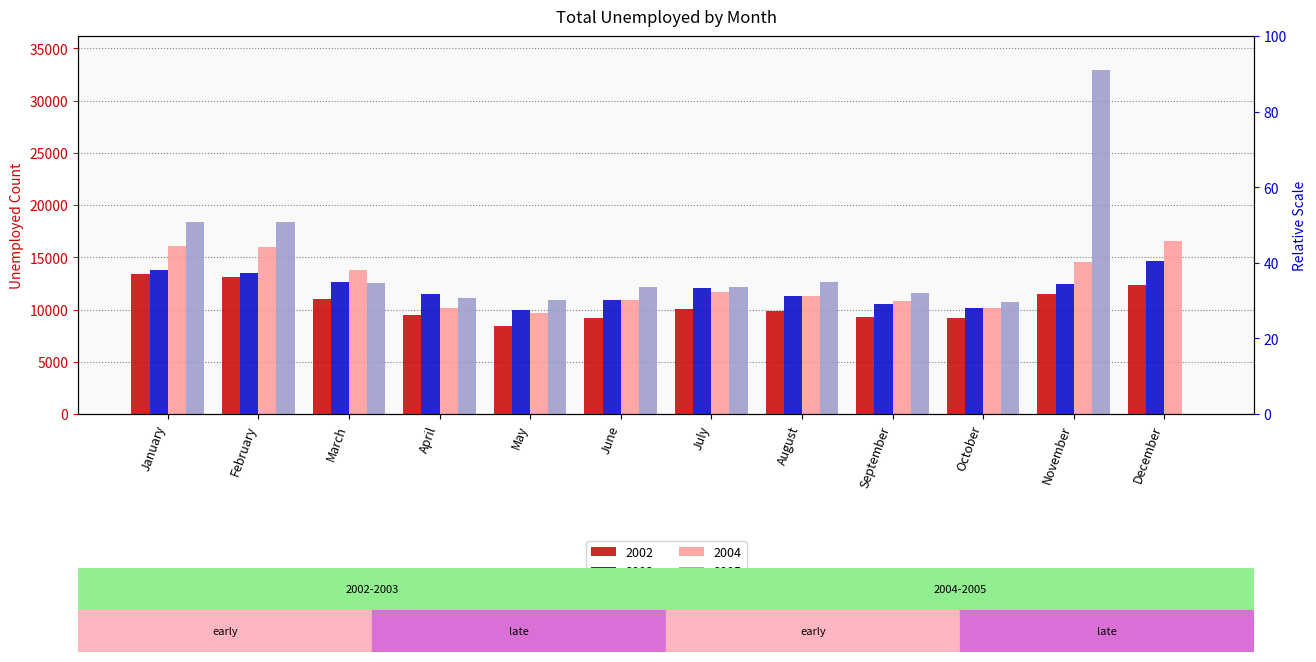

Which category has the lowest value across all series?

December